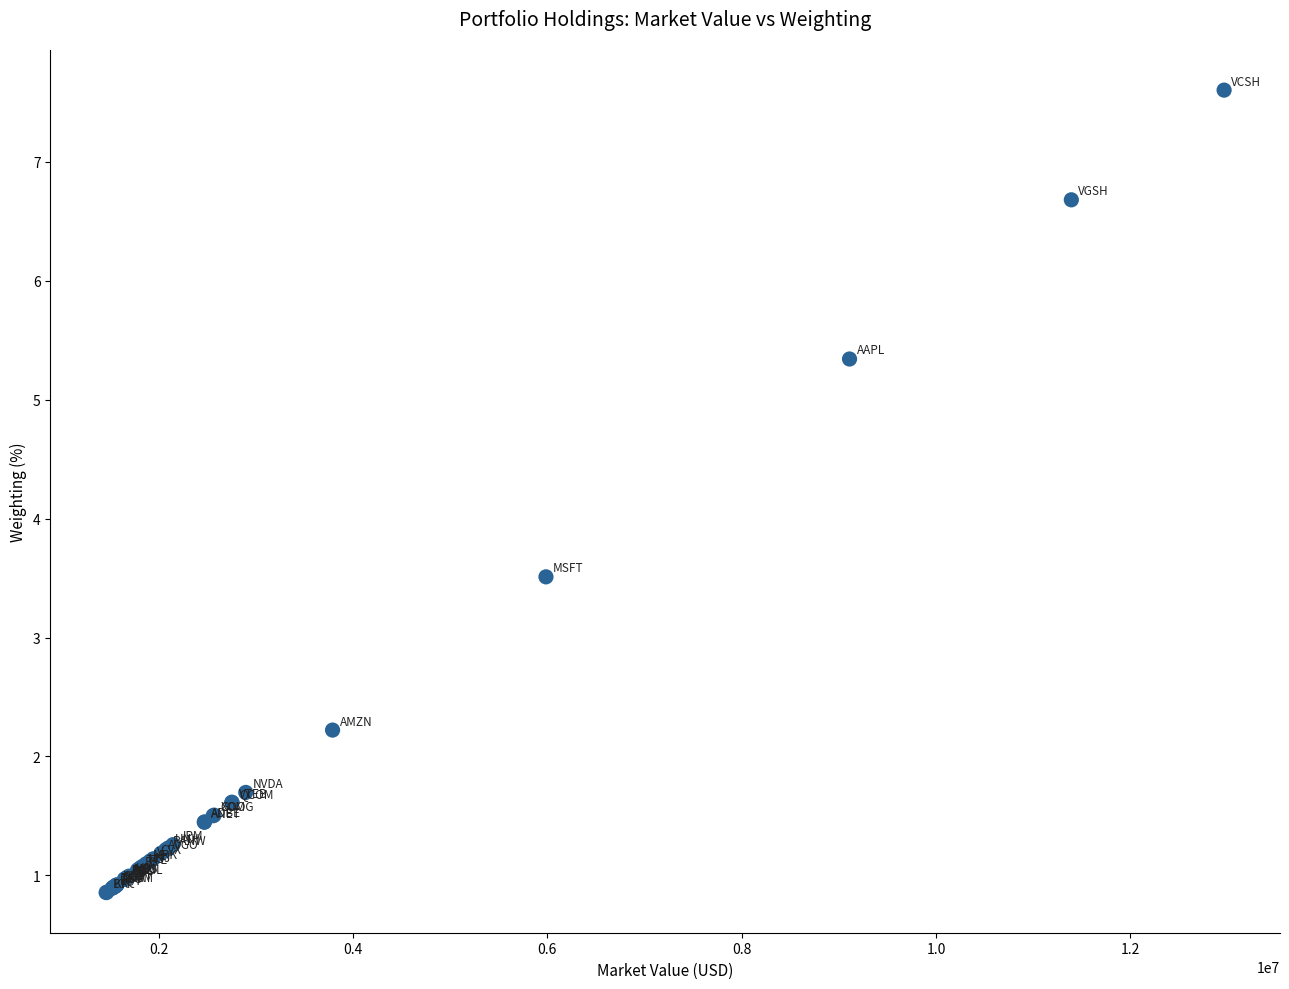

What Y value in the scatter plot is closest to 4?

3.5